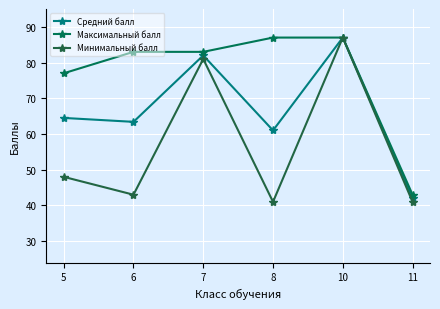

Which series has the largest total across all categories?

Максимальный балл